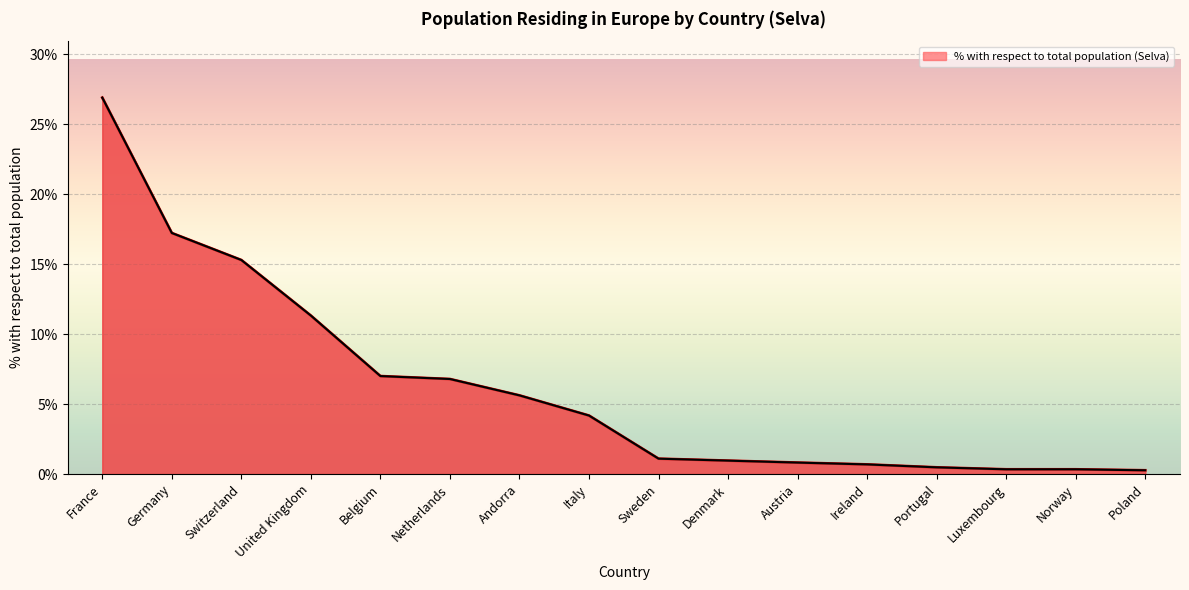

How many values are below 4?

8